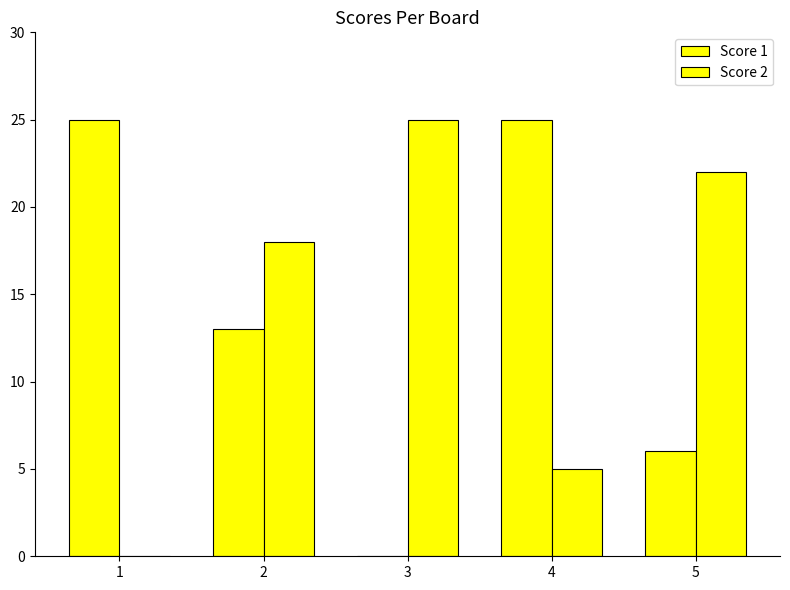

Reading left to right, extract all data points from this chart.

Score 1: 1=25	2=13	3=0	4=25	5=6
Score 2: 1=0	2=18	3=25	4=5	5=22